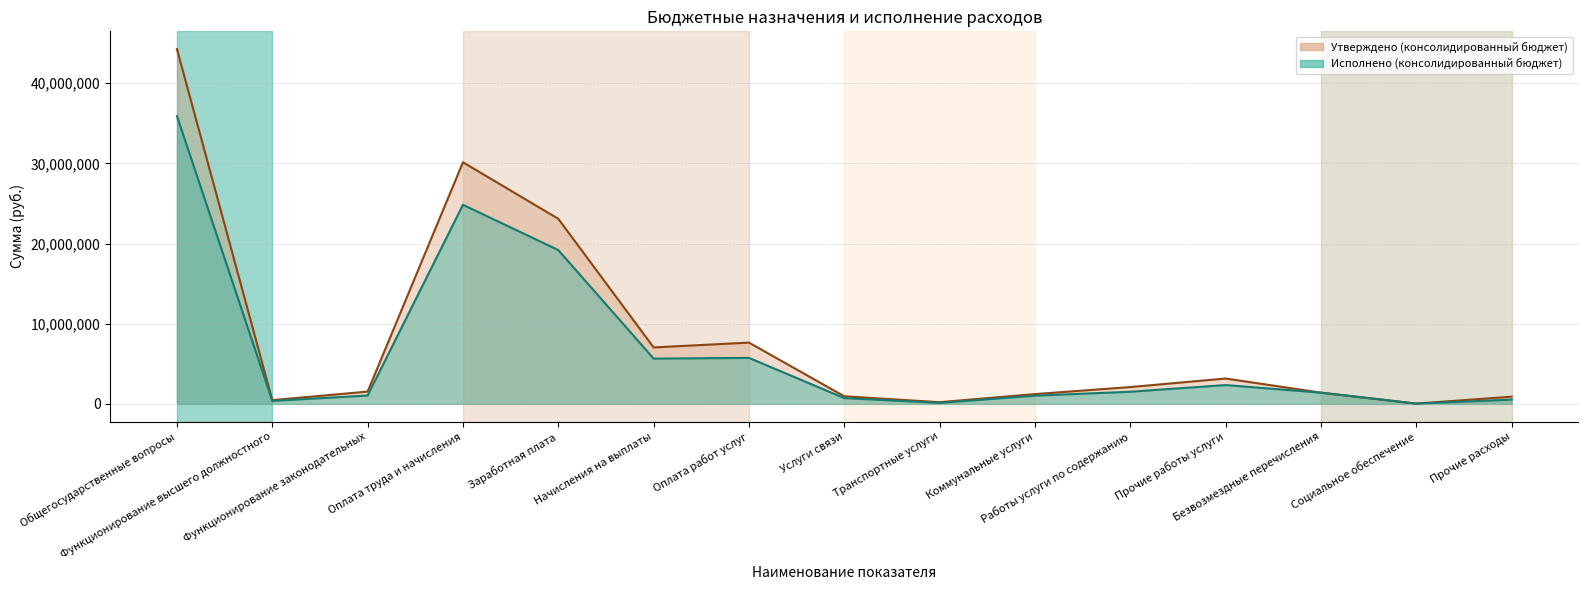

Read the Утверждено (консолидированный бюджет) value at Оплата работ услуг.

7642365.3